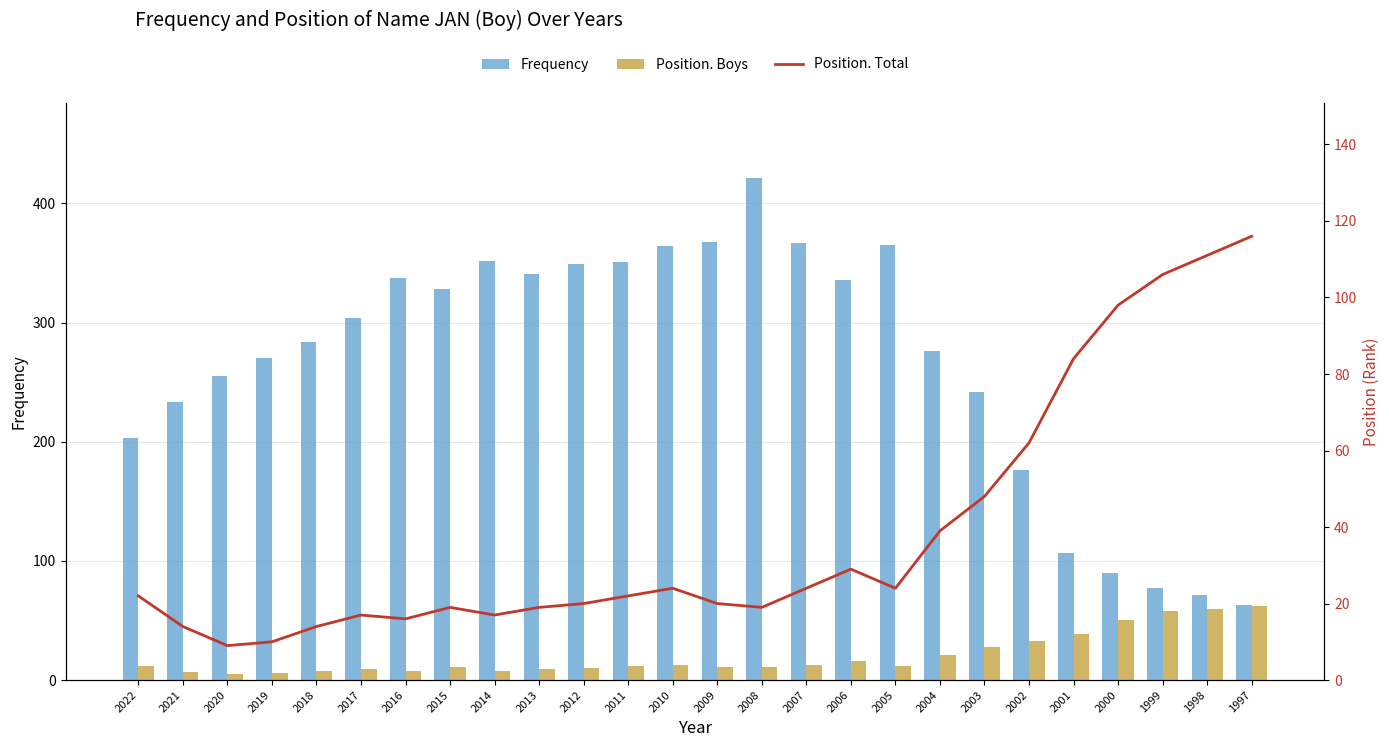

What is the highest value of the Position. Total series?

116